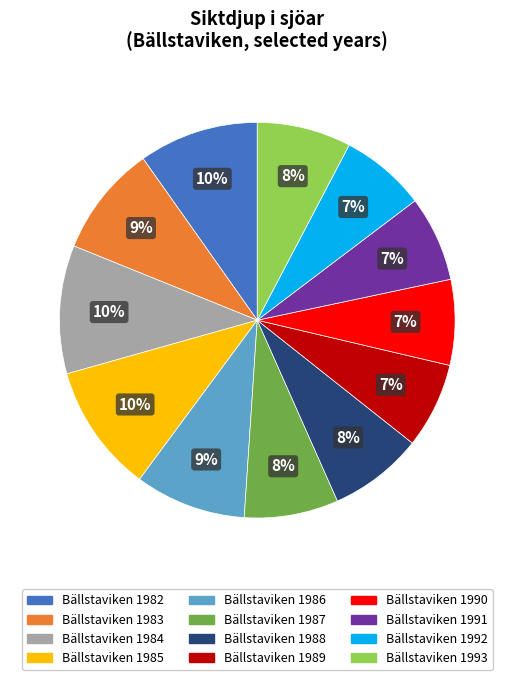

To the nearest percent, what percentage of the pie is Bällstaviken 1983?

9%